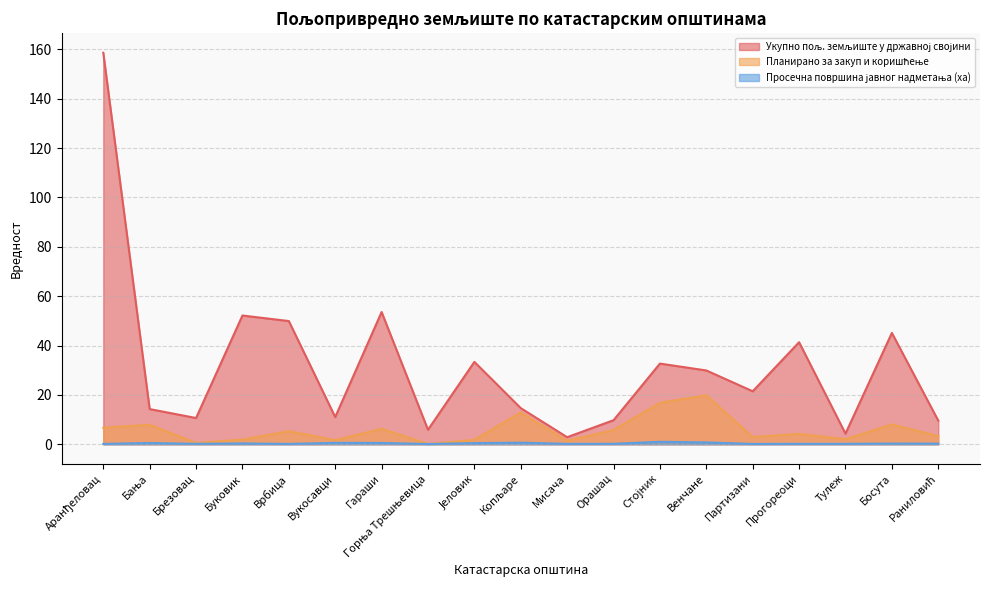

What is the value of the Просечна површина јавног надметања (ха) point at the 13th from the left?

1.0